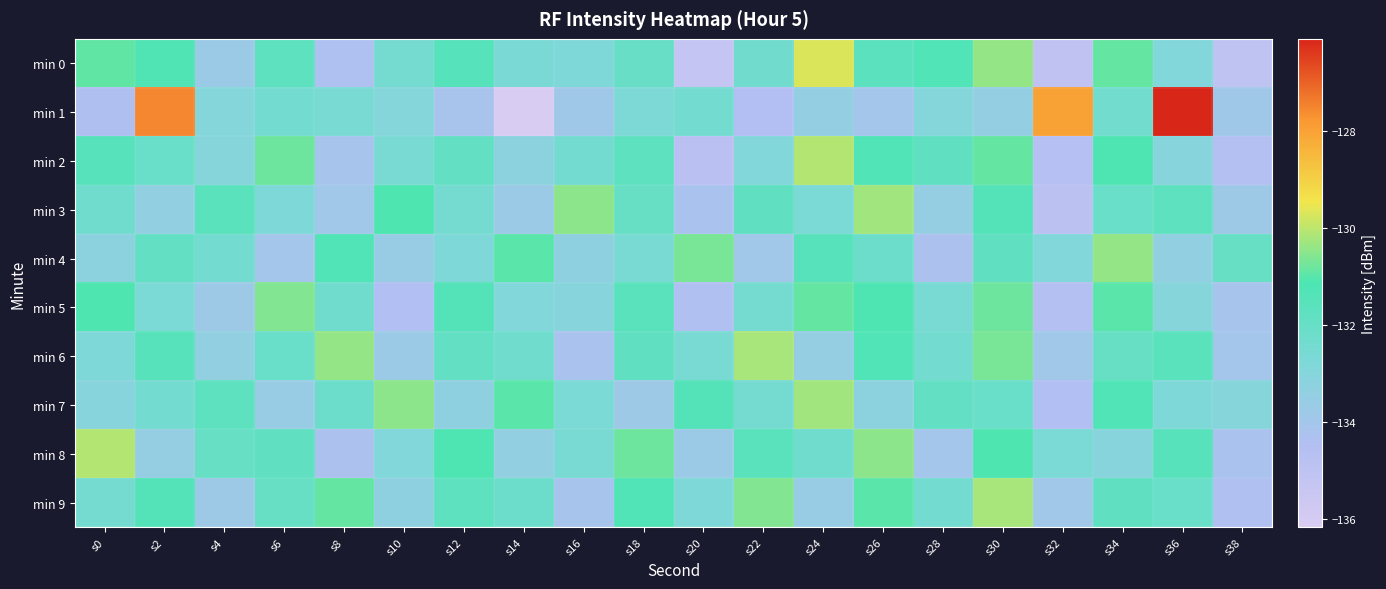

Which has a higher value, s6 or s36?

s6